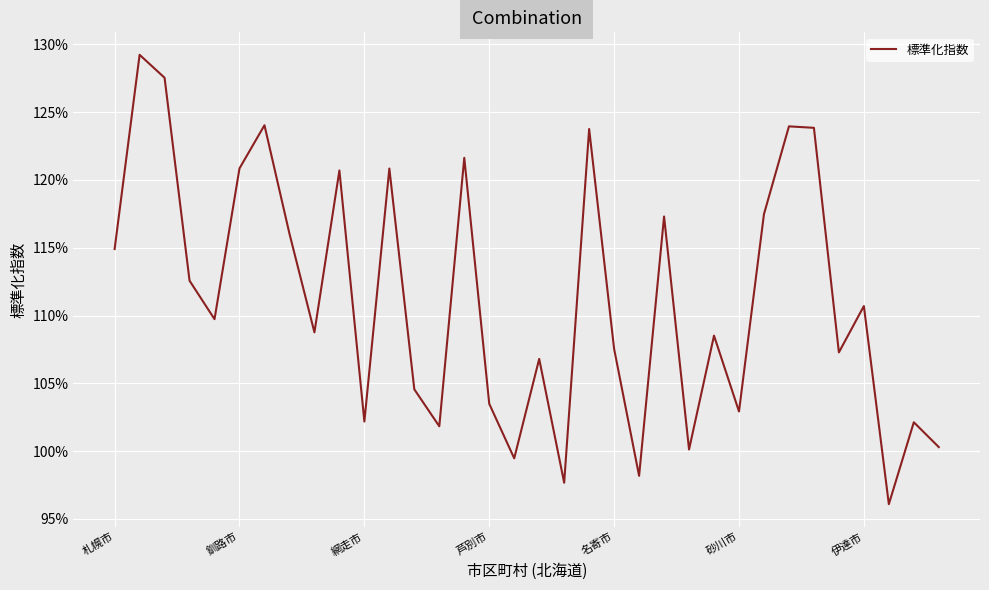

Is this an area chart (filled region under the line)?

No